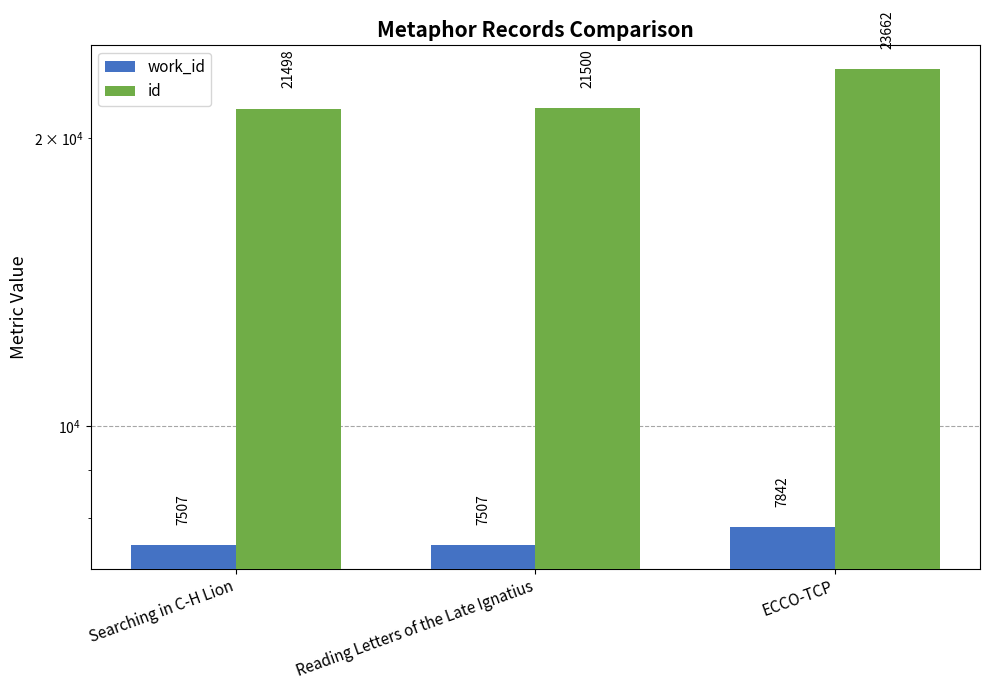

The work_id series shows 4845 at Reading Letters of the Late Ignatius. True or false?

False